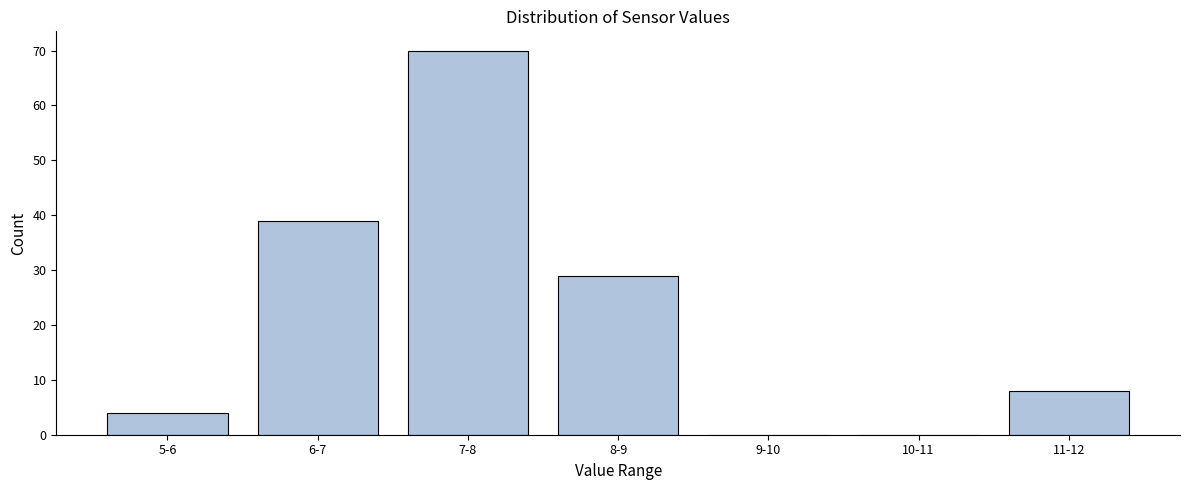

Reading right to left, what are all the values shown in this chart?

11-12=8	10-11=0	9-10=0	8-9=29	7-8=70	6-7=39	5-6=4